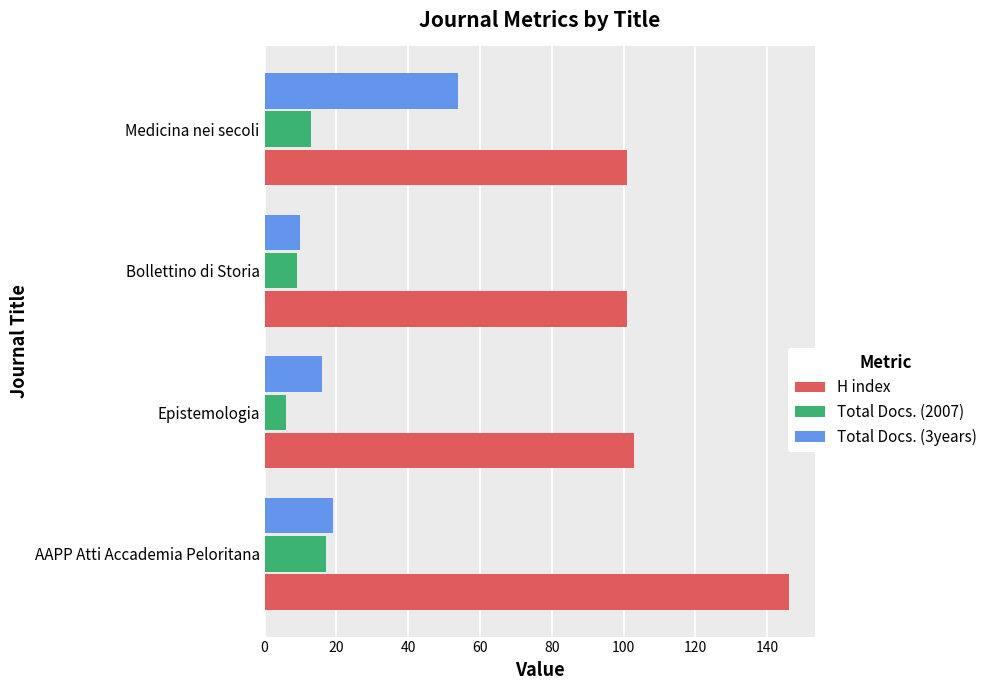

What is the lowest value of the Total Docs. (3years) series?

10